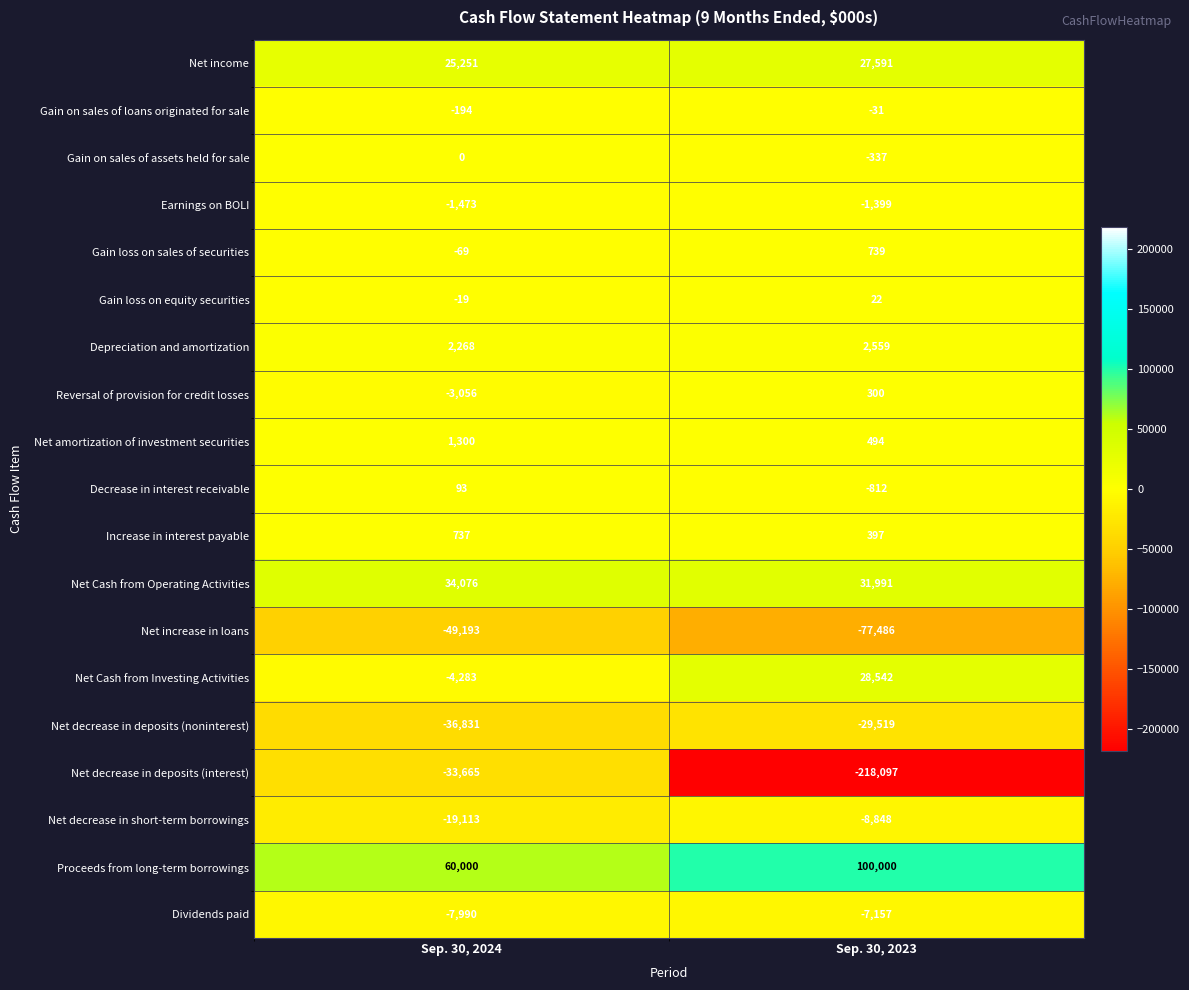

Which category has the lowest value across all series?

Sep. 30, 2023